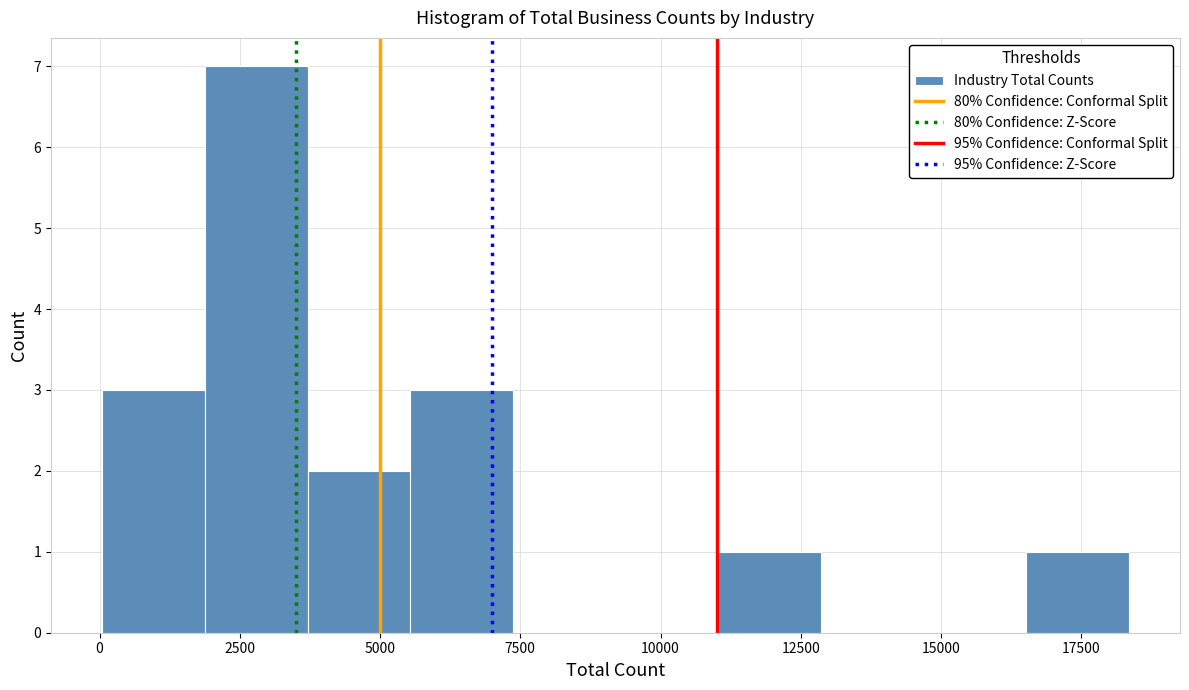

Read against the x-axis, roughly where is the centre of the tallest bar?

3000